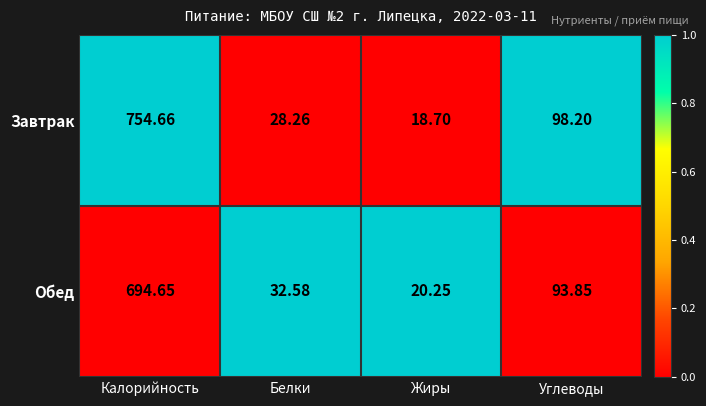

List the series in order of their peak value, lowest first.

Обед, Завтрак